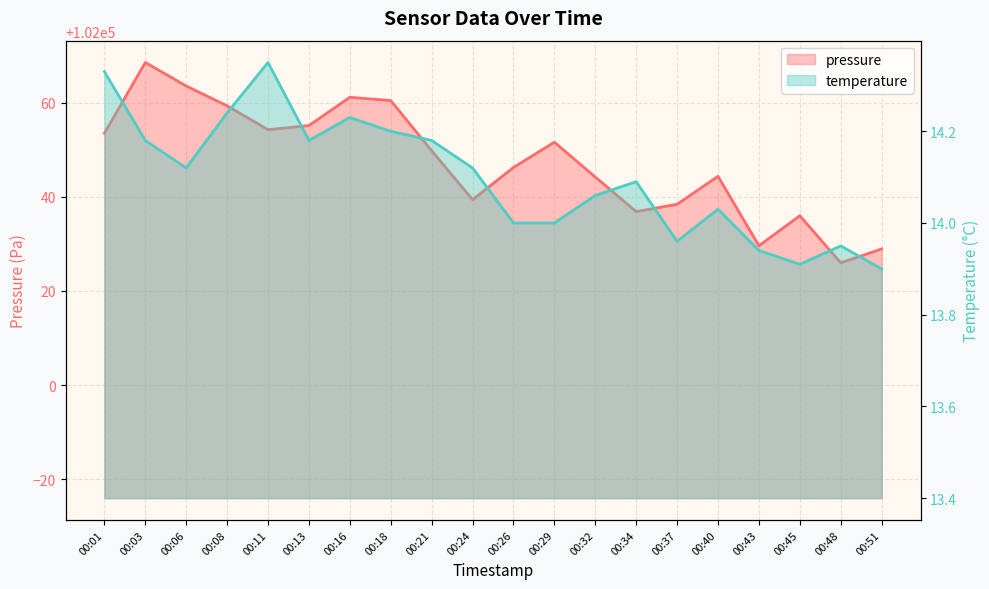

List the series in order of their overall mean, lowest first.

temperature, pressure